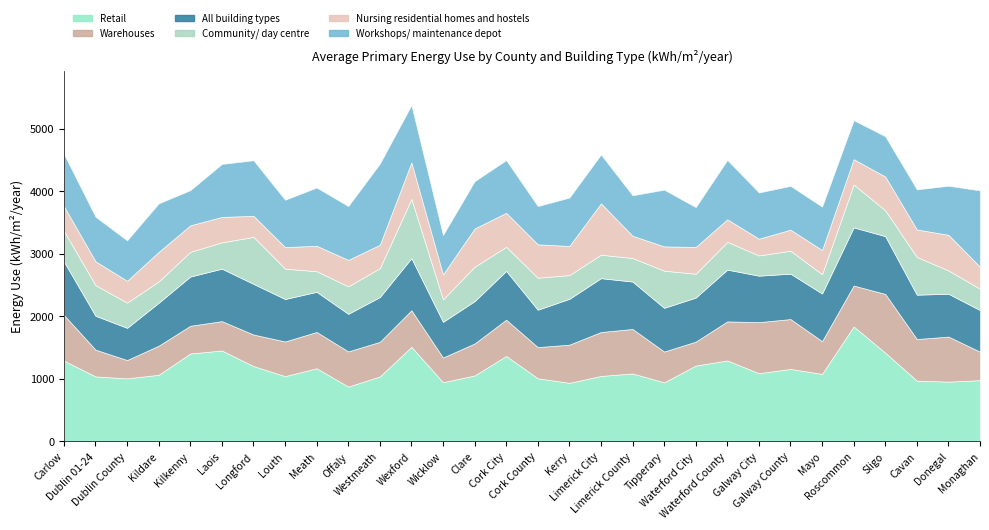

What is the difference between the maximum and minimum values in the Nursing residential homes and hostels series?

553